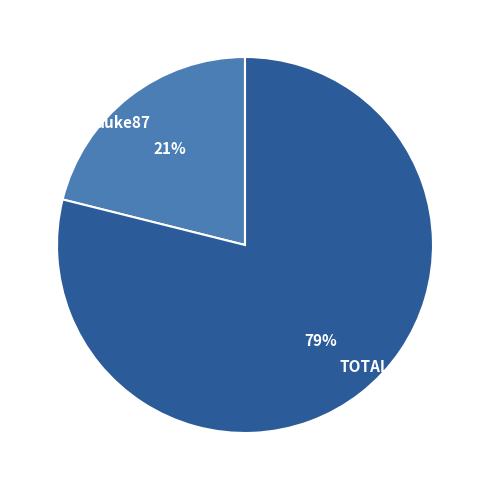

How many slices are in this pie chart?

2